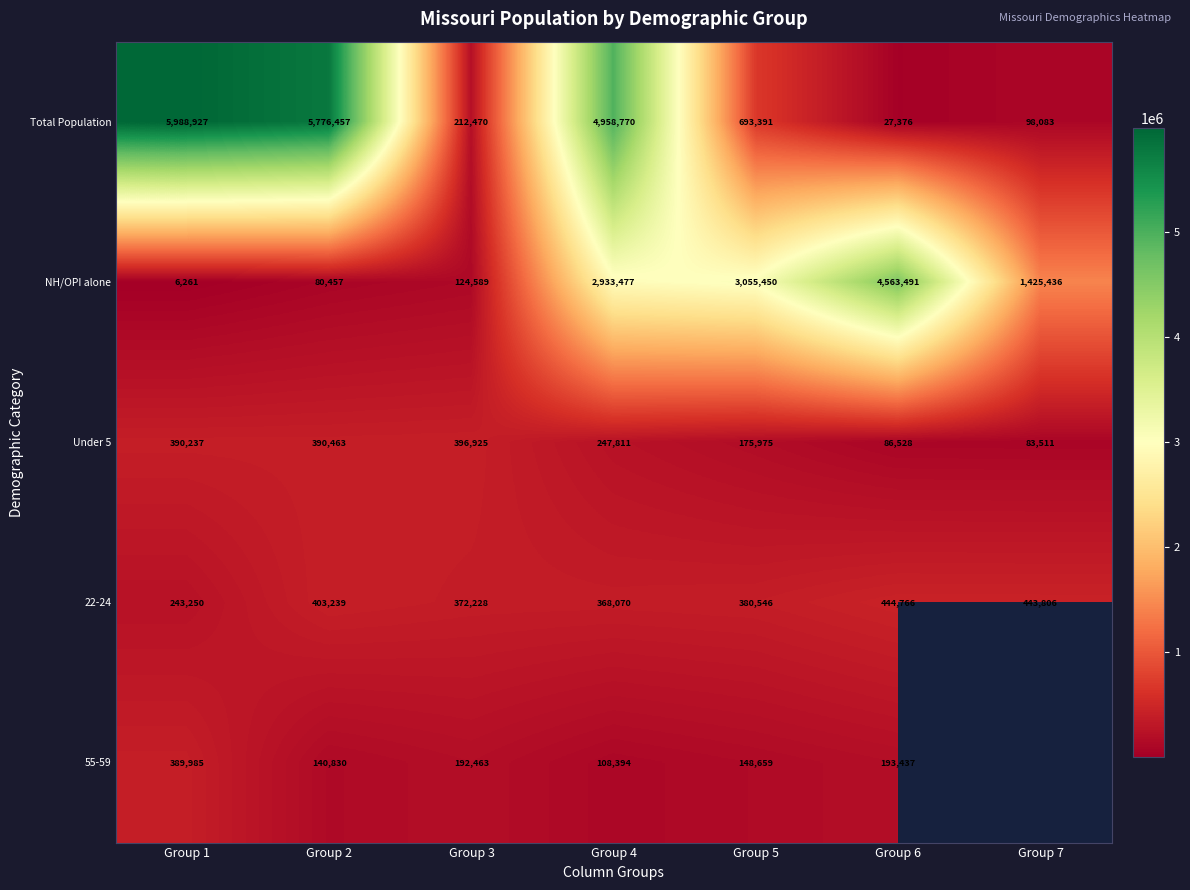

Count the number of data series in this chart.

5